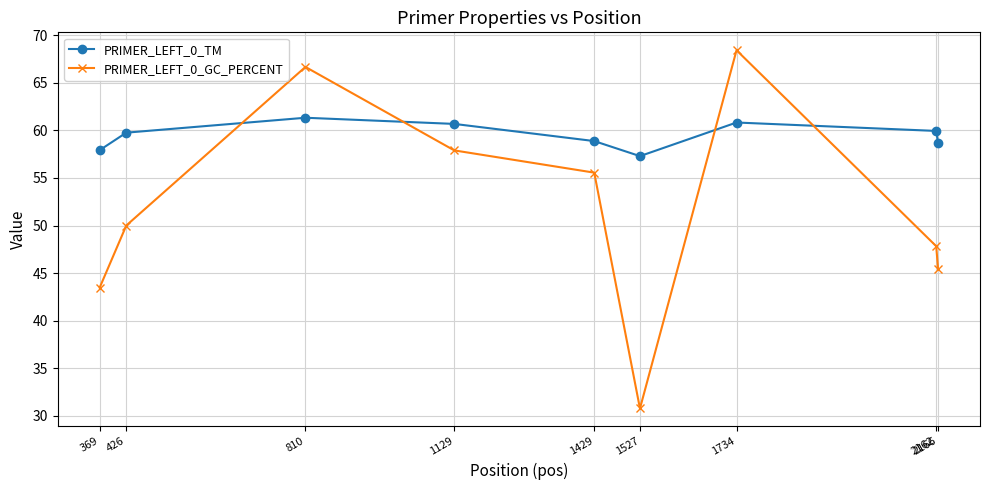

What is the maximum value for PRIMER_LEFT_0_GC_PERCENT?

68.4